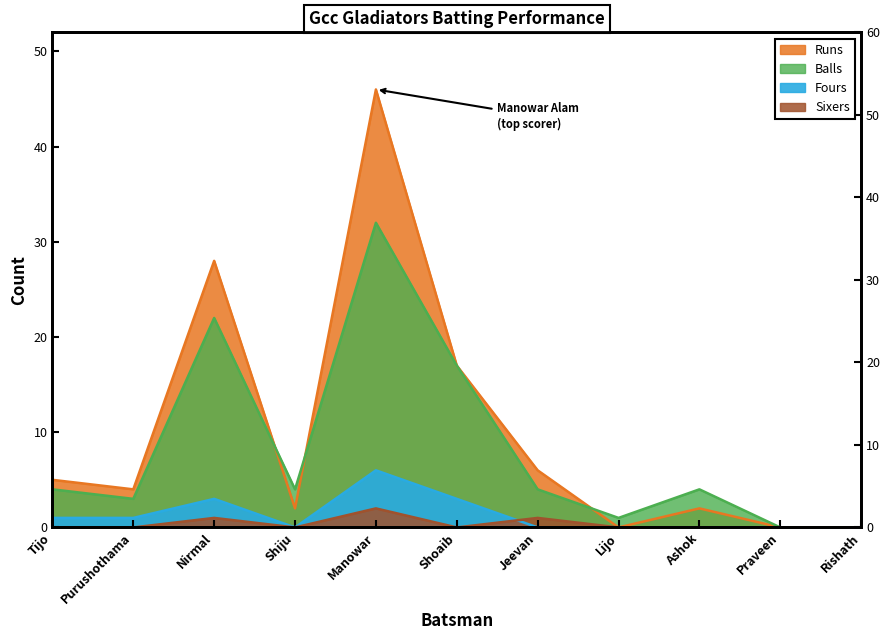

True or false: Runs and Sixers cross at least once.

False